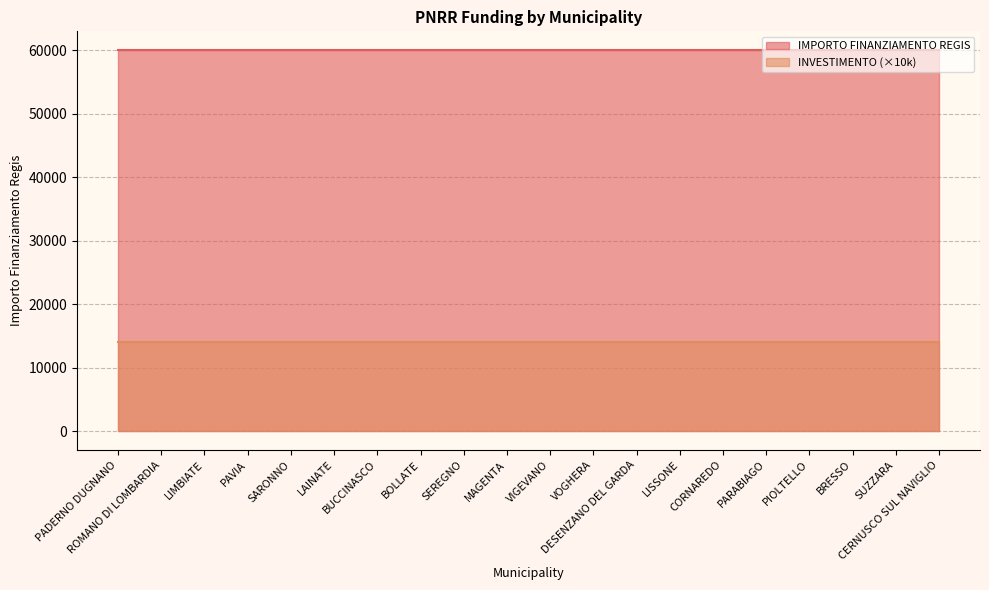

How many series are shown in this chart?

2